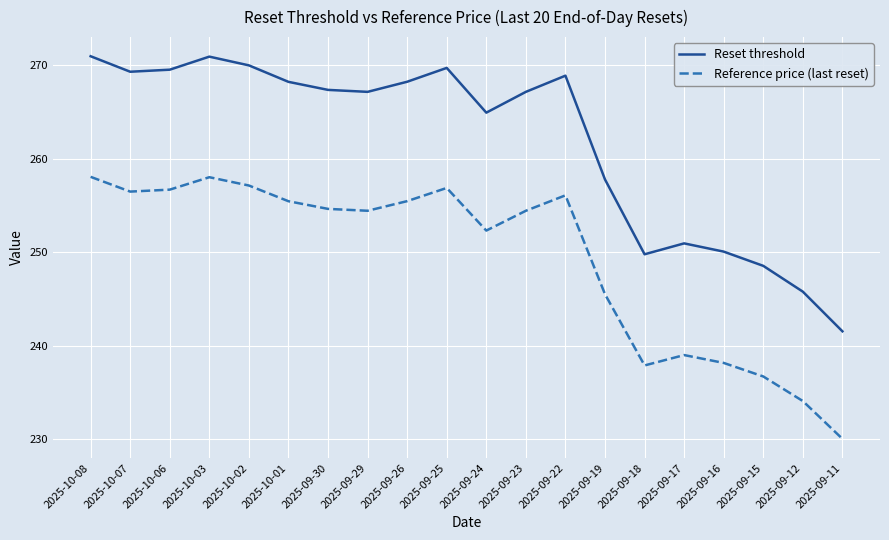

List the series in order of their peak value, lowest first.

Reference price (last reset), Reset threshold